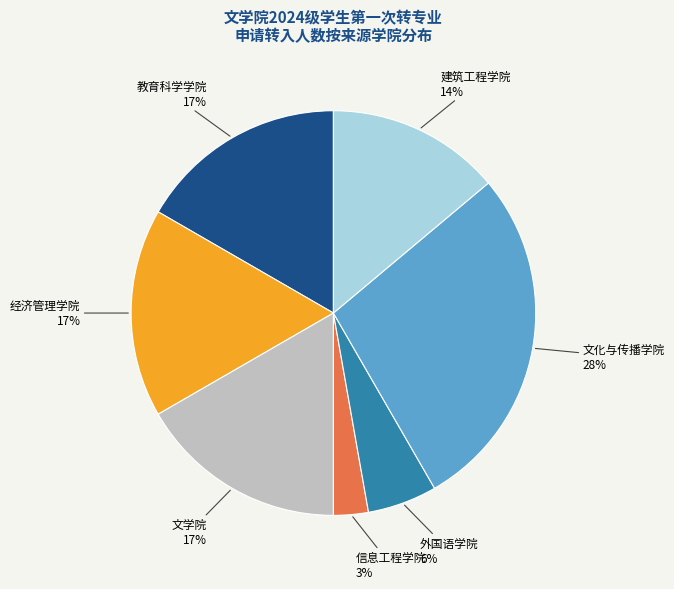

Is the sum of 信息工程学院 and 建筑工程学院 greater than half?

No